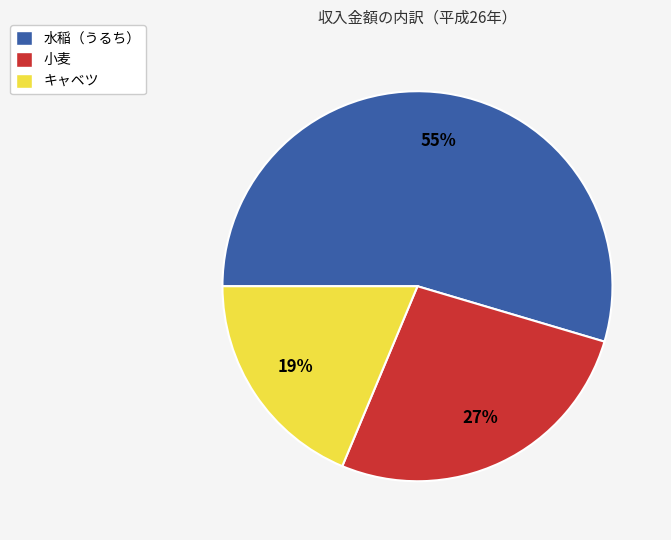

Is the sum of 水稲（うるち） and 小麦 greater than half?

Yes